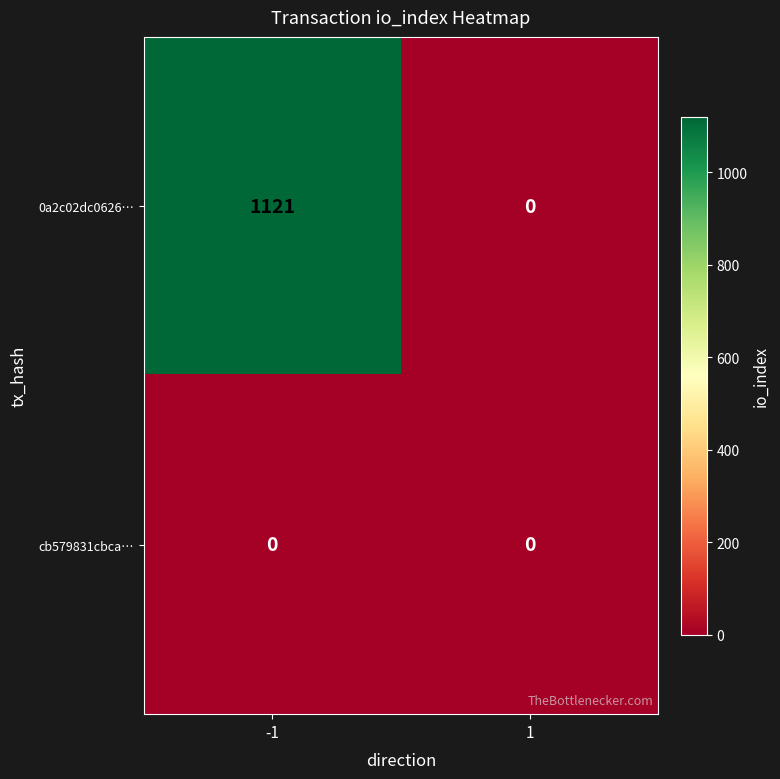

What is the total value across all series at -1?

1121